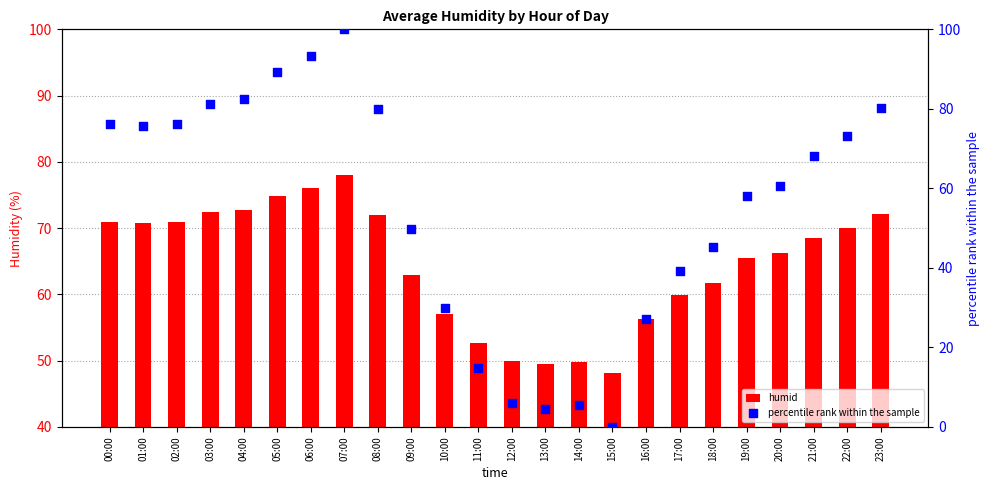

What is the total value across all series at 22:00?

143.2